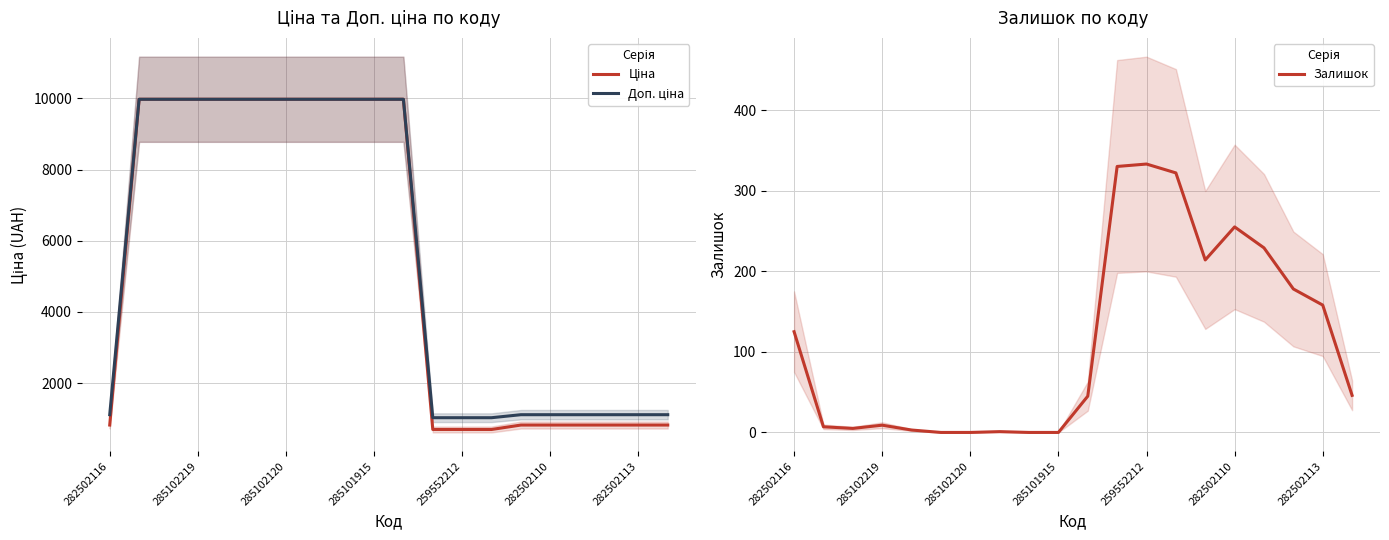

Which series has the widest spread of values?

Ціна